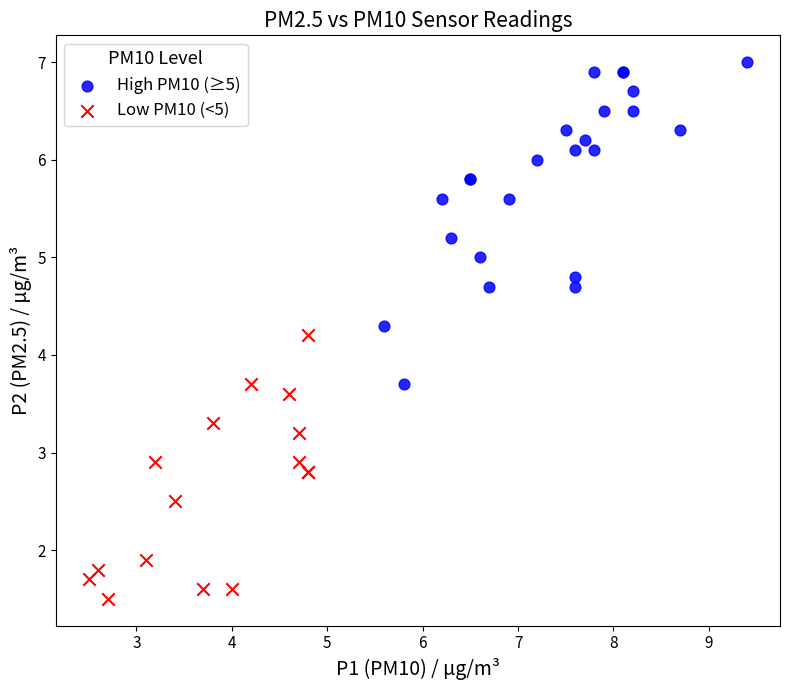

Which series reaches the minimum Y coordinate?

Low PM10 (<5)